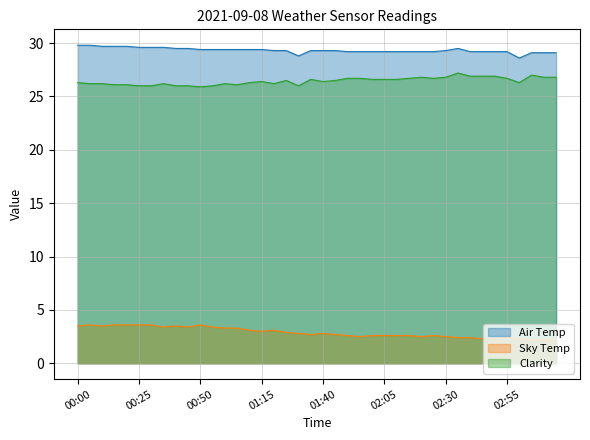

Where is the first local minimum for Sky Temp?

00:10